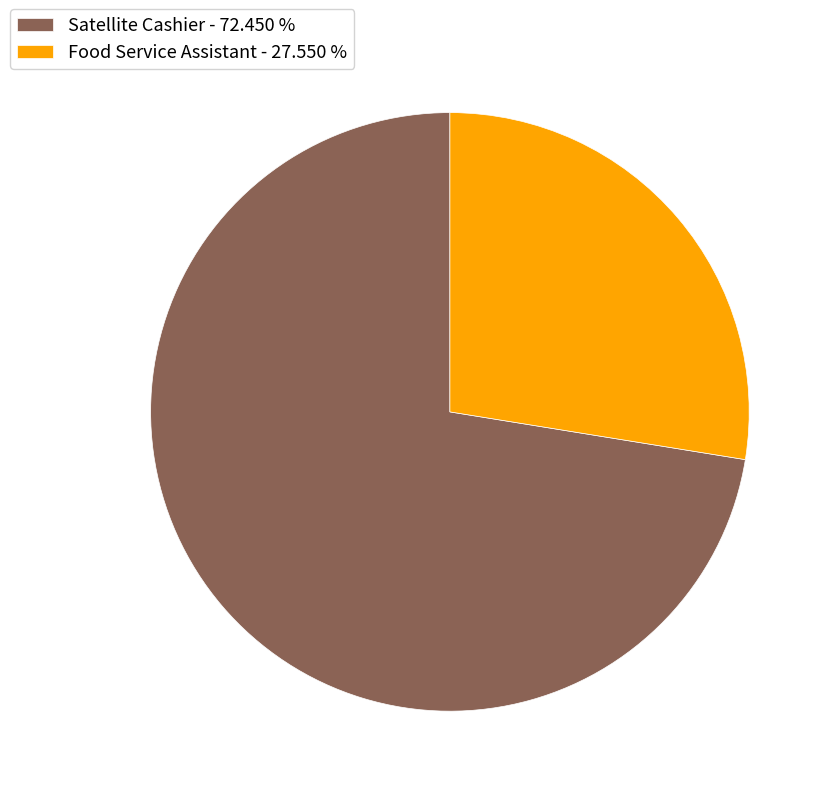

Is the sum of Satellite Cashier and Food Service Assistant greater than half?

Yes